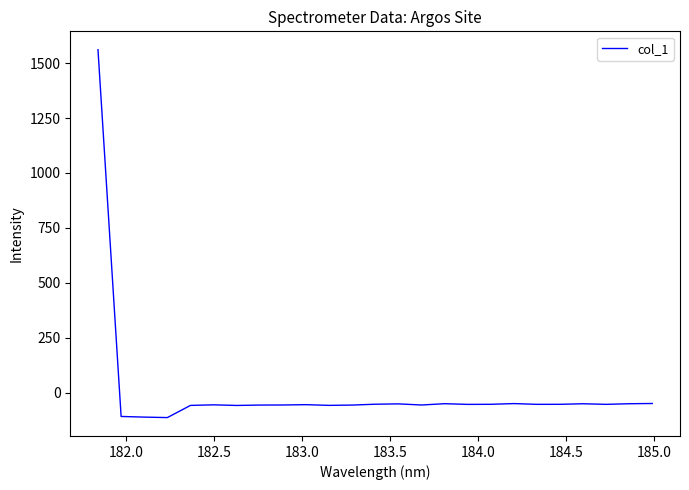

What is the sum of all values?

107.8